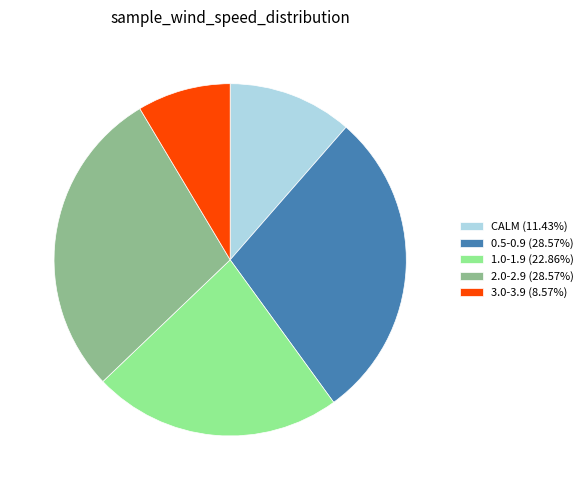

Count the number of slices in the pie.

5